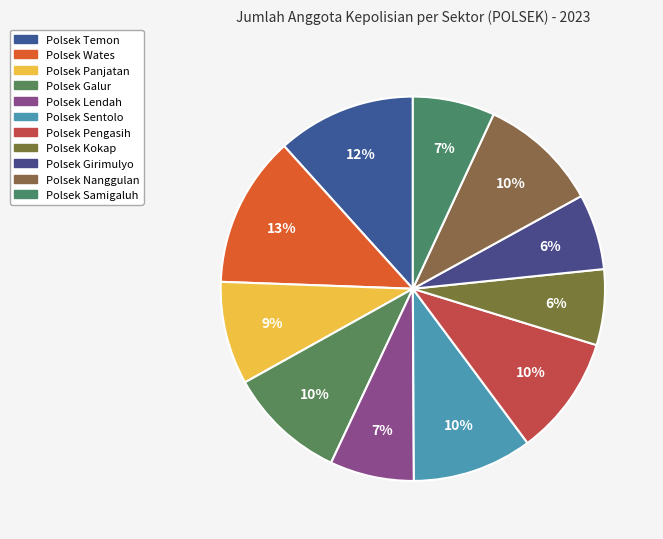

To the nearest percent, what is the combined percentage of Polsek Girimulyo and Polsek Temon?

18%